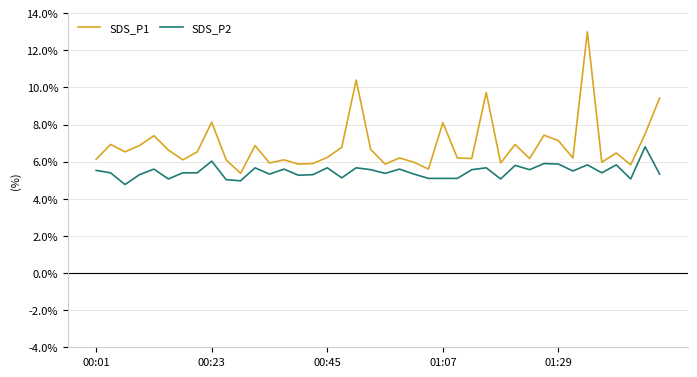

True or false: SDS_P1 and SDS_P2 cross at least once.

False